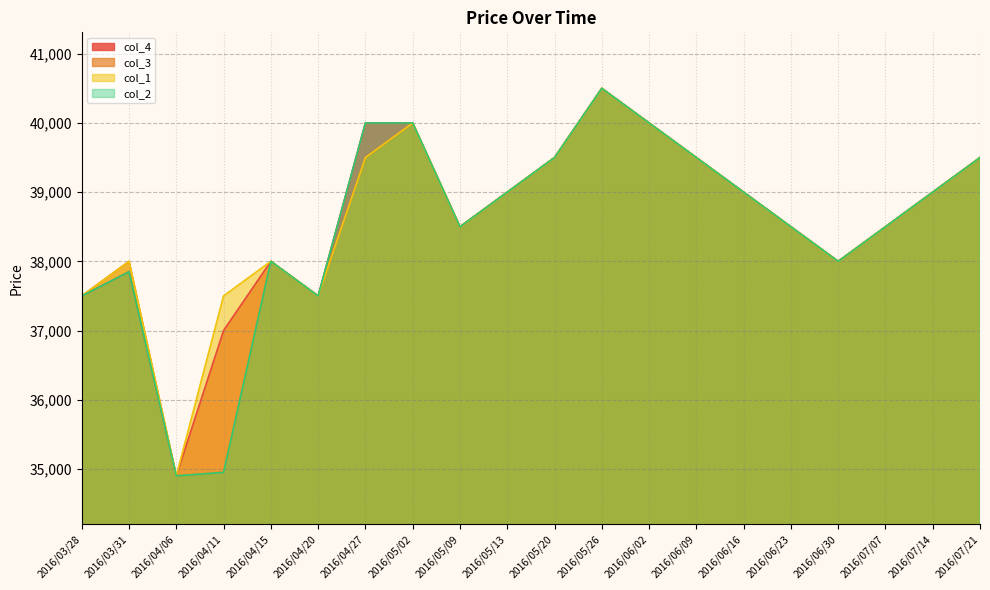

True or false: col_1 and col_3 cross at least once.

False